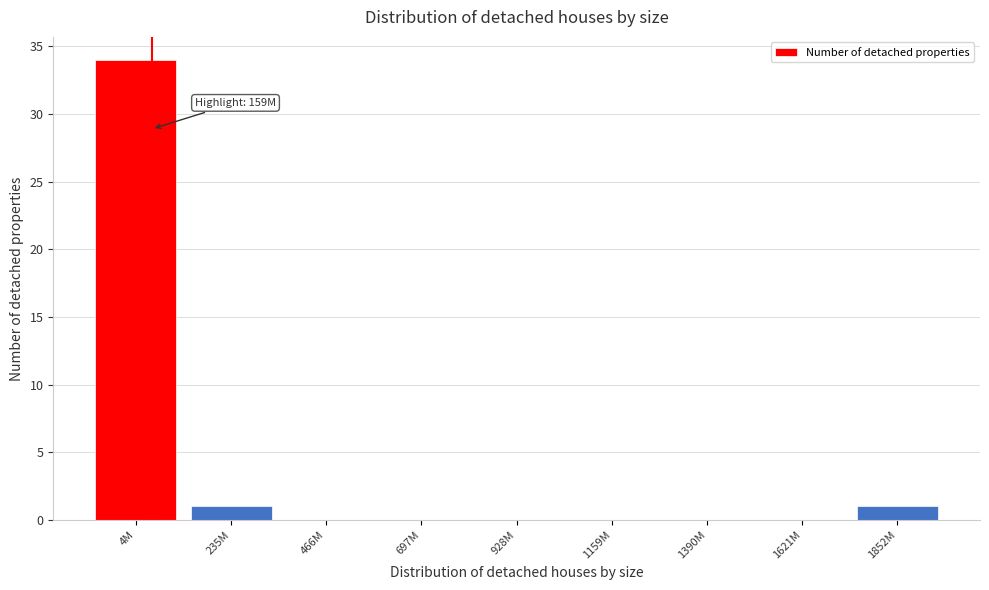

Reading right to left, what are all the values shown in this chart?

1852M=1	1621M=0	1390M=0	1159M=0	928M=0	697M=0	466M=0	235M=1	4M=34